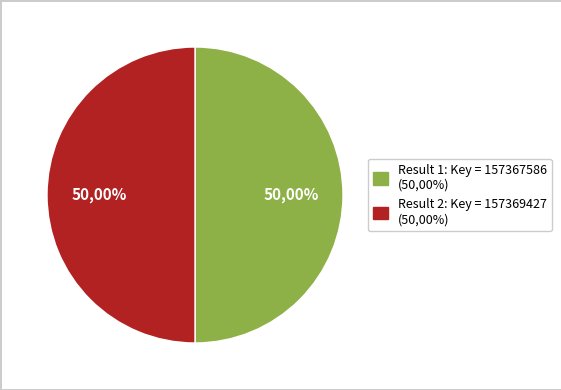

How many slices are in this pie chart?

2